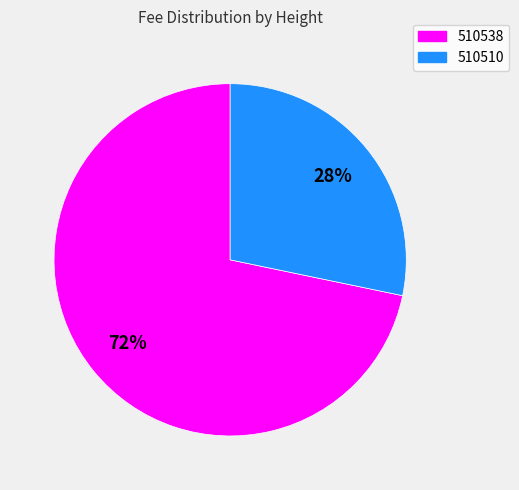

To the nearest percent, what is the combined percentage of 510510 and 510538?

100%